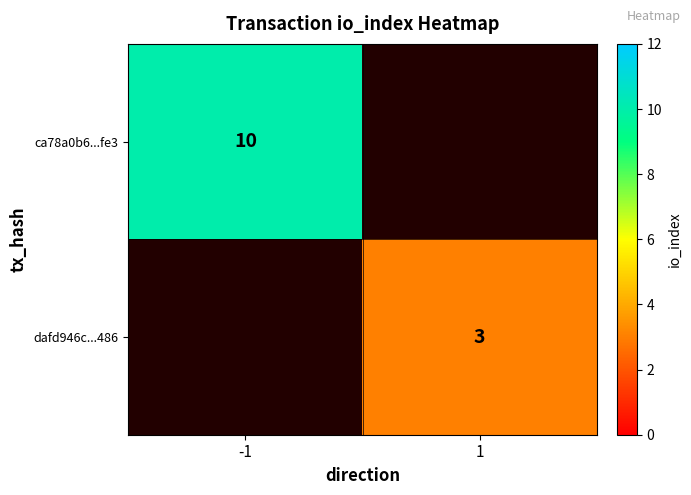

The value of dafd946c...486 at 1 is 3. True or false?

True